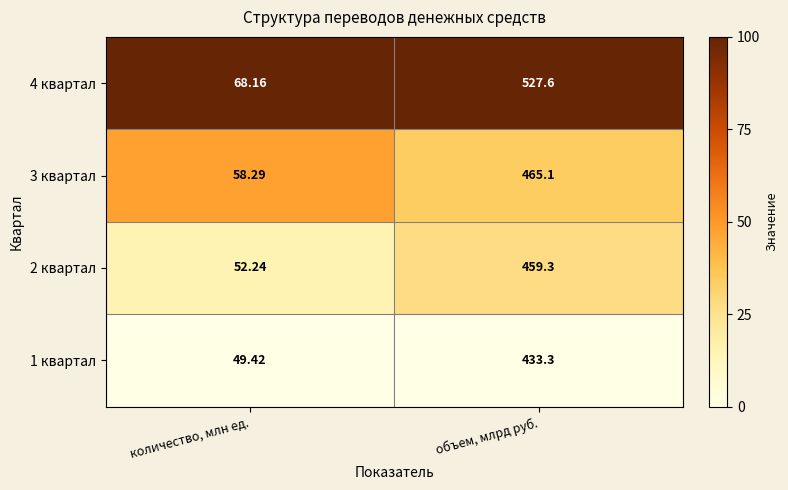

List the labels in order of 1 квартал value, largest first.

объем, млрд руб., количество, млн ед.